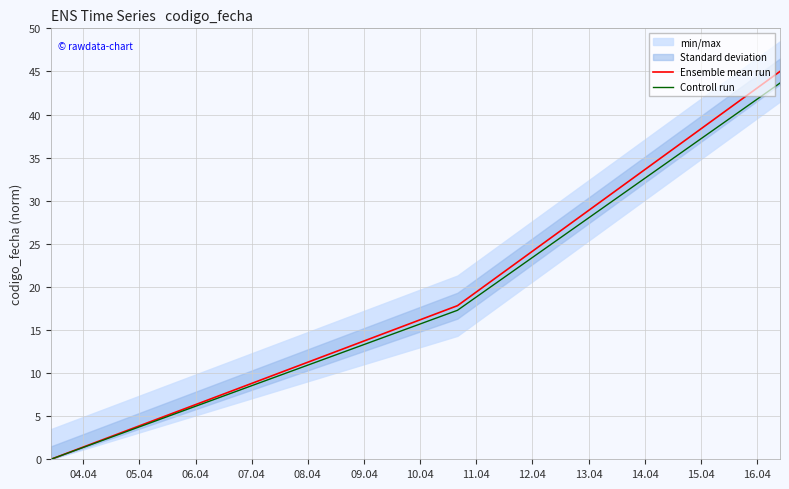

Reading right to left, extract all data points from this chart.

Ensemble mean run: 45.0	17.8	0.0
Controll run: 43.6	17.3	0.0